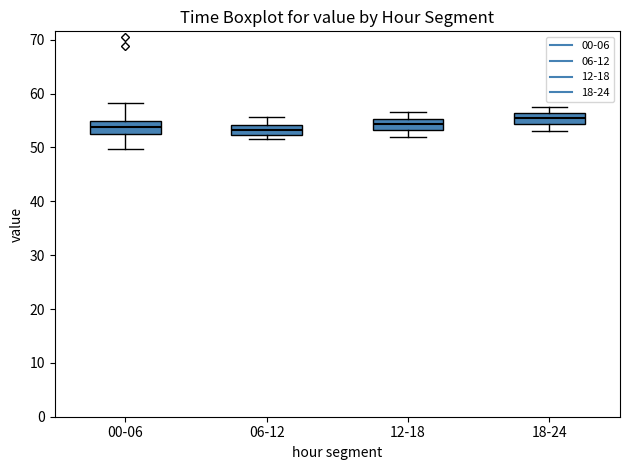

Reading left to right, read every box against the y-axis: the position of its median line, the range the box covers, and the ends of its whiskers. The values are not printed on the chart, so give them approximately, as read against the axis.

00-06: median 54, box 53 to 55, whiskers 50 to 58
06-12: median 53, box 52 to 54, whiskers 52 (just below the box's lower edge) to 56
12-18: median 54, box 53 to 55, whiskers 52 to 57
18-24: median 55, box 54 to 56, whiskers 53 to 58